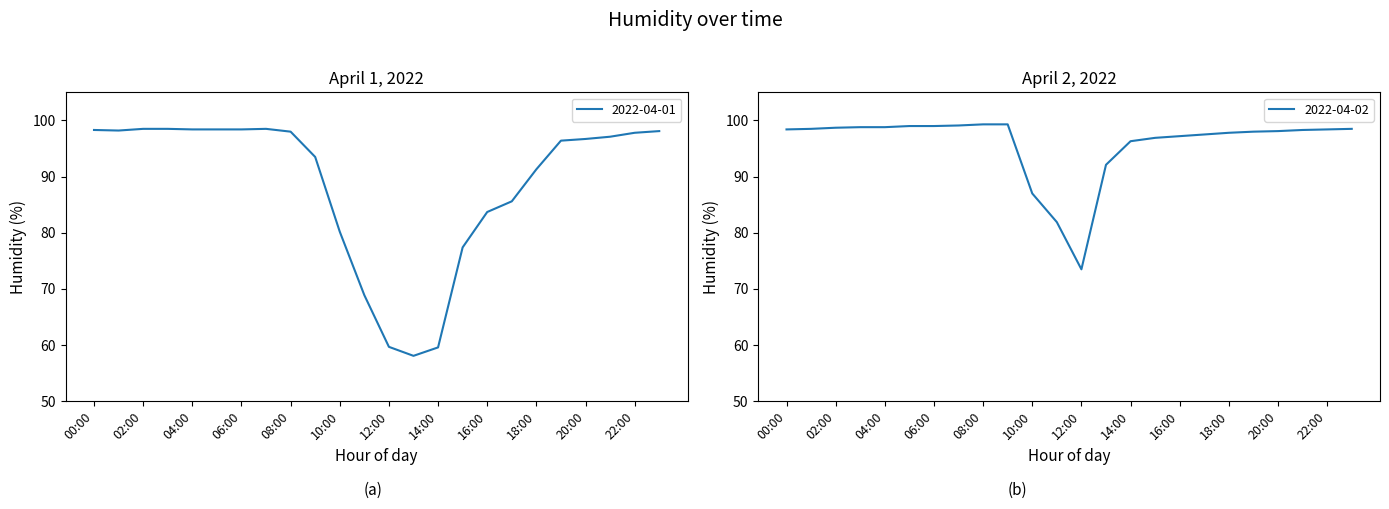

What is the average value of the 2022-04-02 series?

95.9